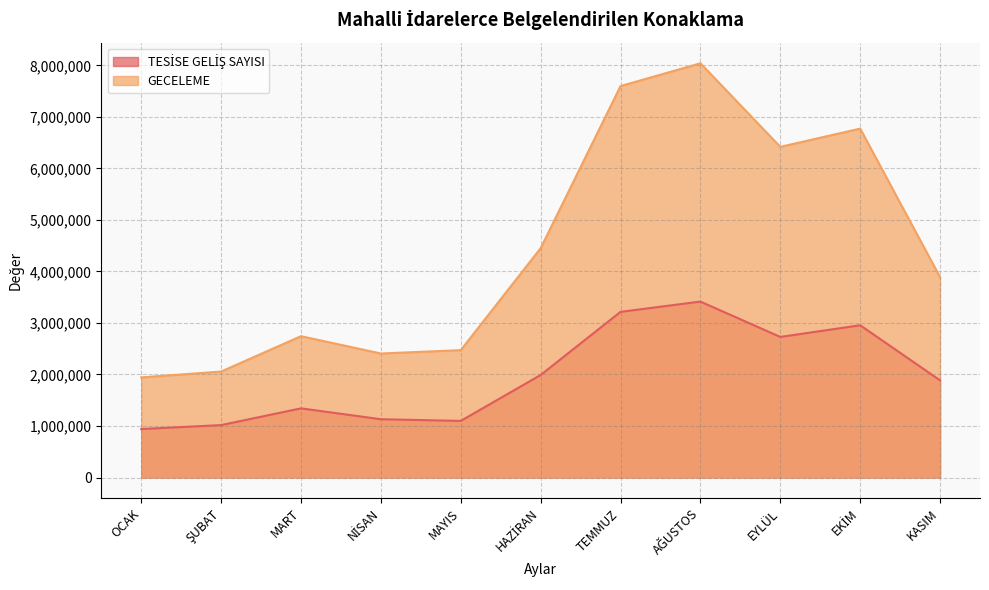

What position from the left is TEMMUZ?

7